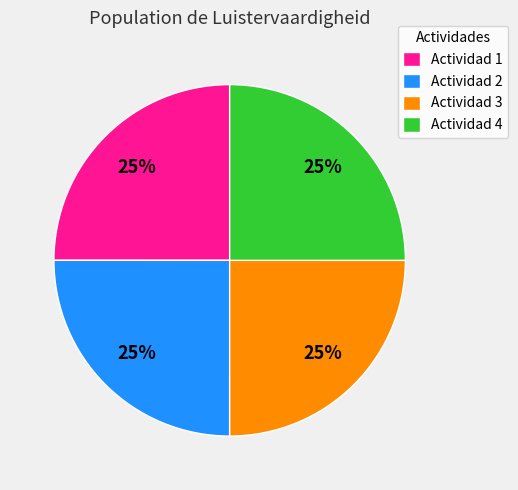

What is the ratio of the value at Actividad 3 to the value at Actividad 2?

1.0